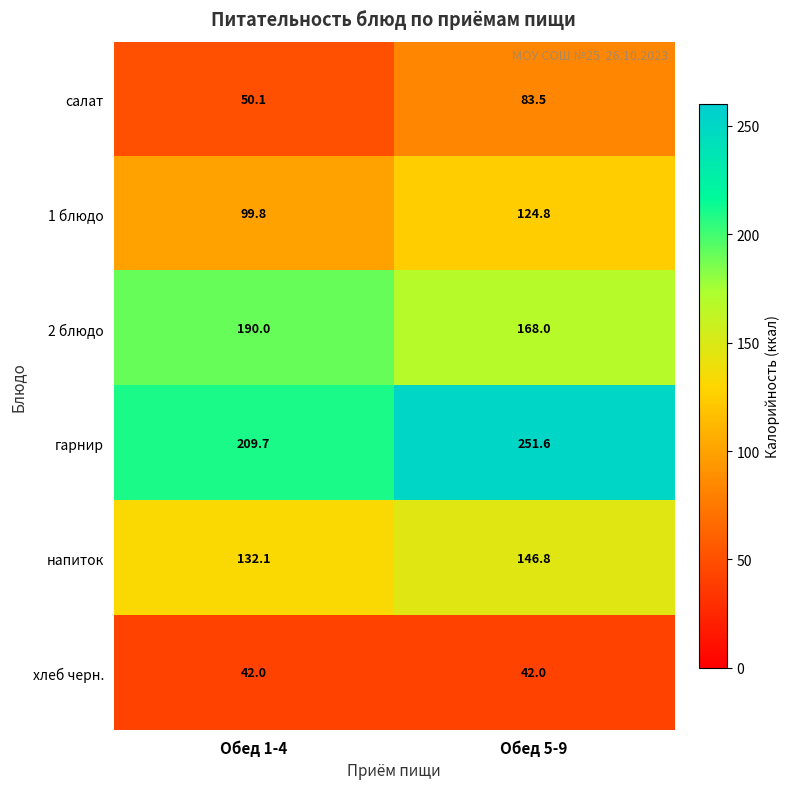

Which label corresponds to the largest value in the chart?

Обед 5-9